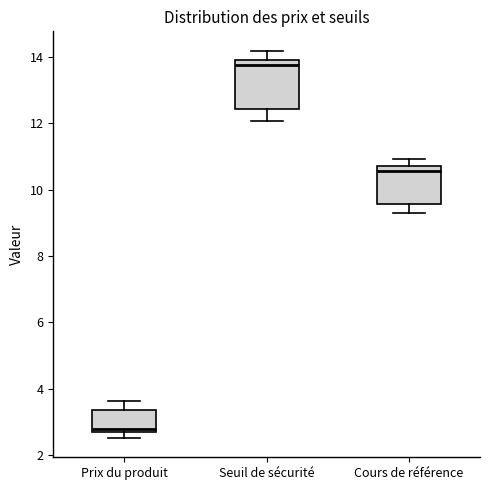

Where does the lower whisker of the box for Seuil de sécurité end on the y-axis? The values are not printed on the chart, so give them approximately, as read against the axis.

12.0